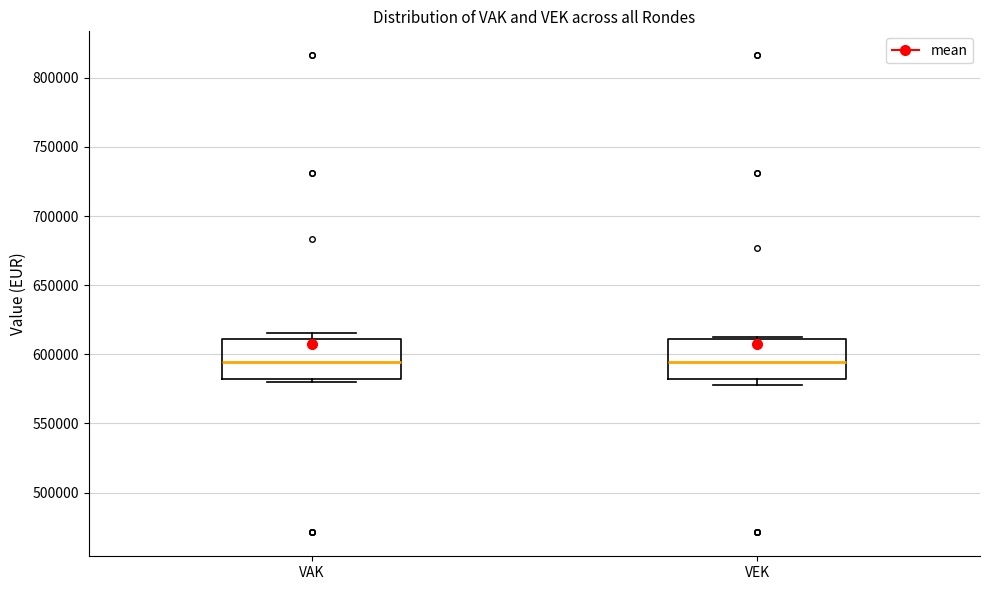

Reading left to right, transcribe this box plot: for each box, give where its median line is, the range the box spans, and where its two whiskers end, as read against the y-axis. The values are not printed on the chart, so give them approximately, as read against the axis.

VAK: median 595000, box 580000 to 610000, whiskers 580000 (just below the box's lower edge) to 615000
VEK: median 595000, box 580000 to 610000, whiskers 580000 (just below the box's lower edge) to 615000